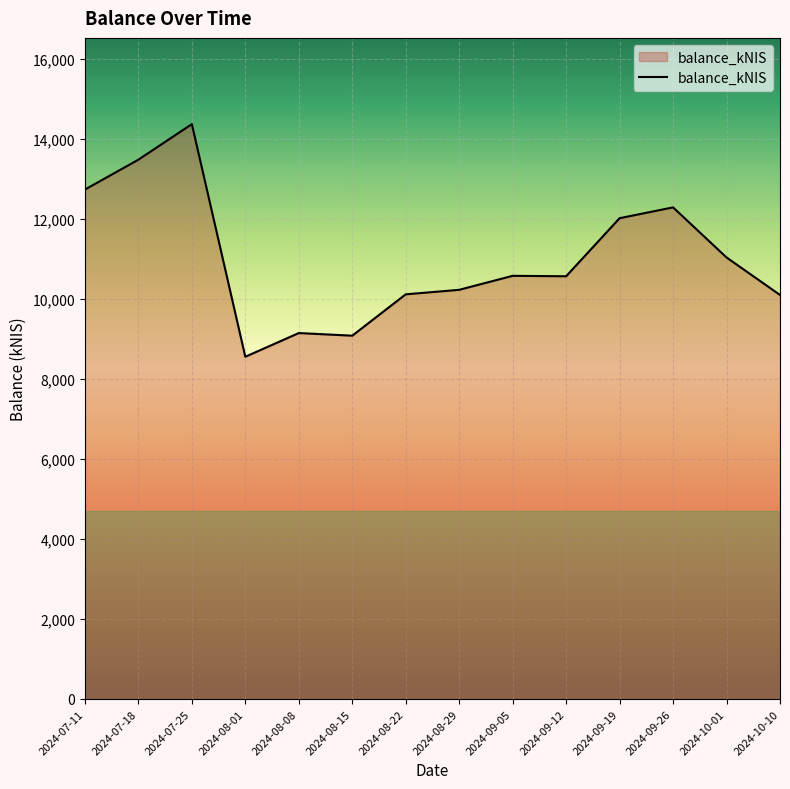

What is the change in value from 2024-08-01 to 2024-10-01?

+2482.9